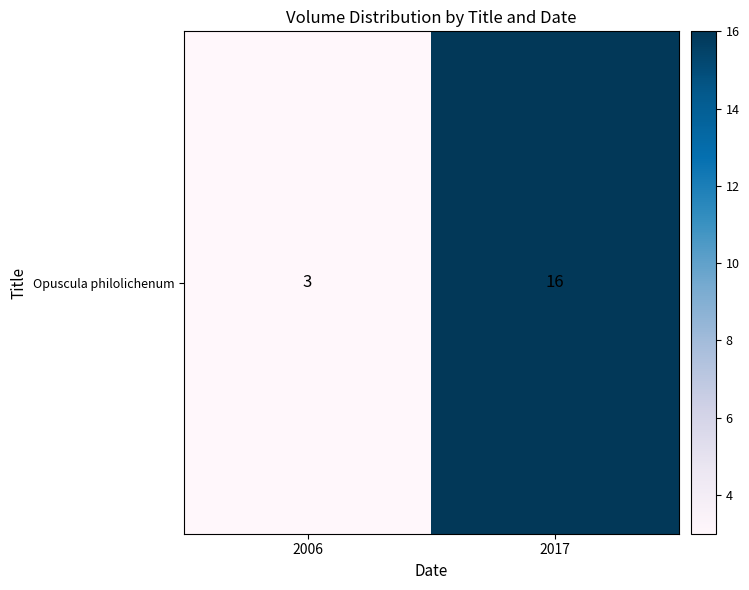

What is the average value?

10